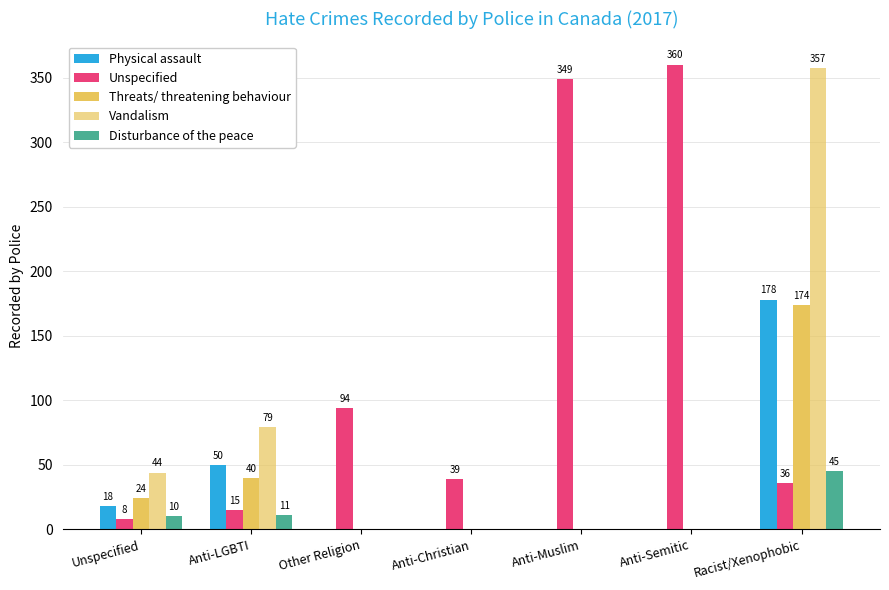

Are the bars horizontal?

No